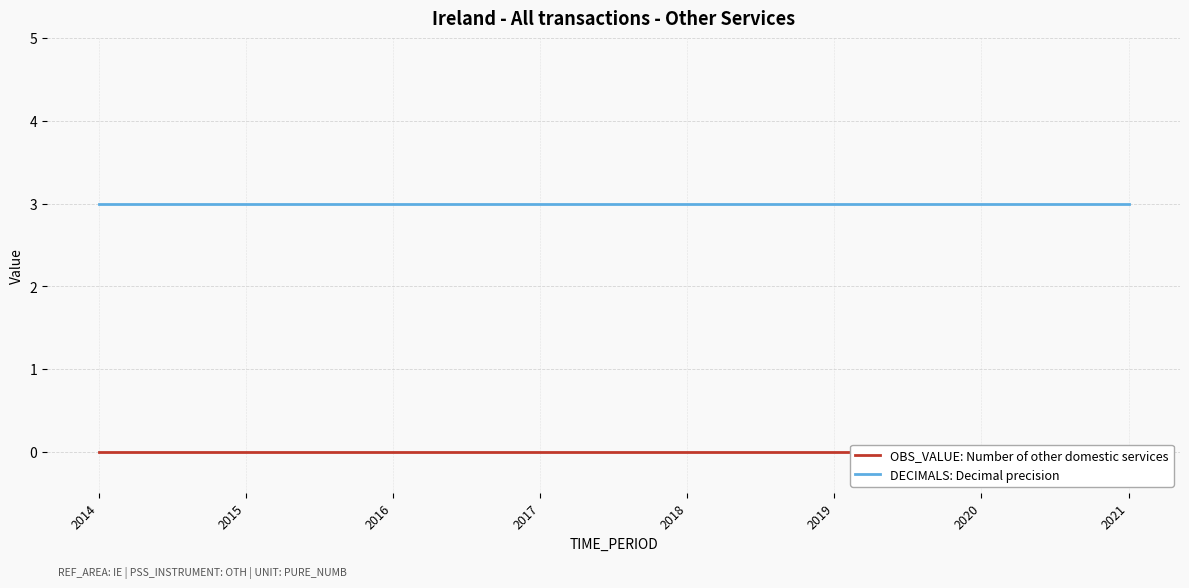

Between 2014 and 2018, which series saw the biggest shift?

OBS_VALUE: Number of other domestic services